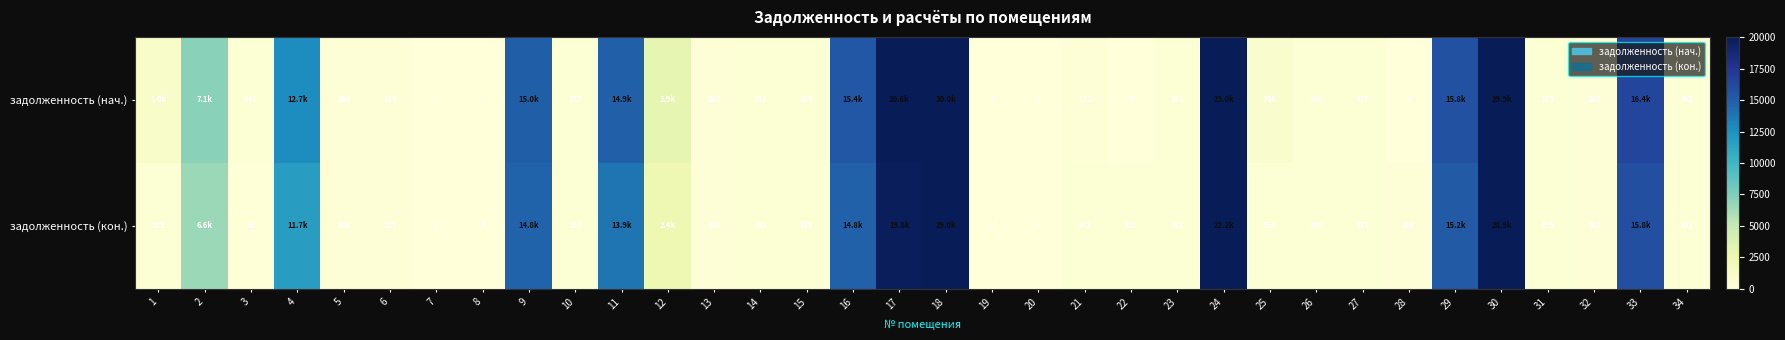

What is the approximate value of задолженность (нач.) at 32?

262.4